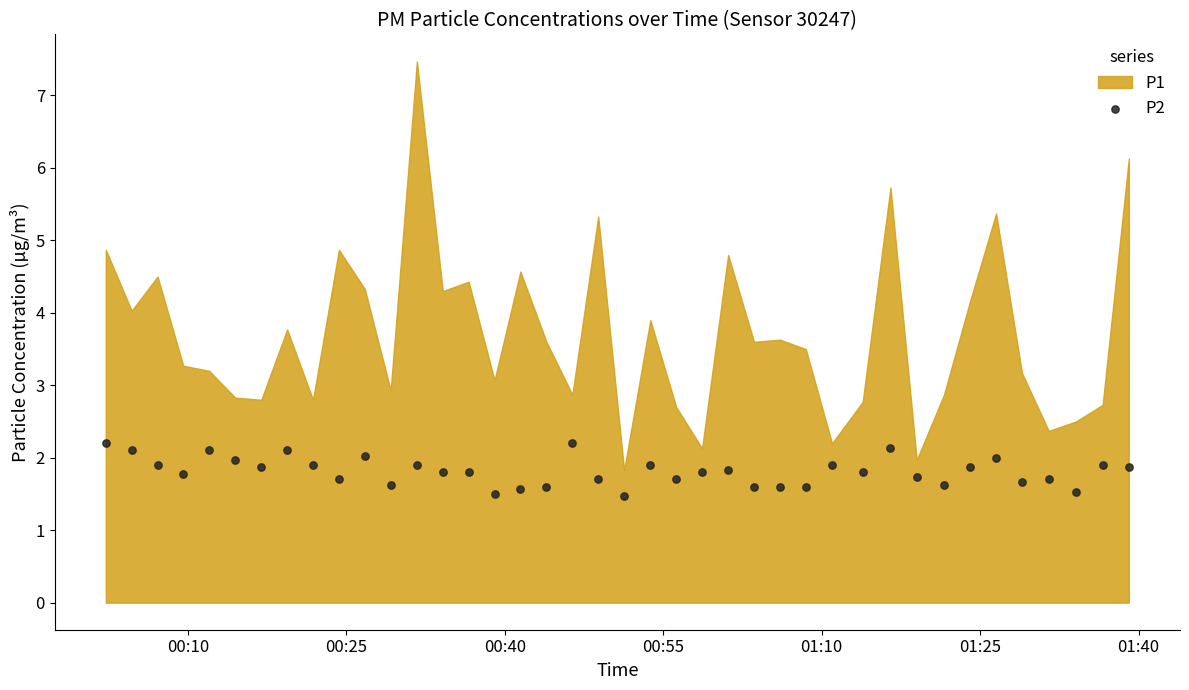

What is the range of Y values (max minus min)?

0.7